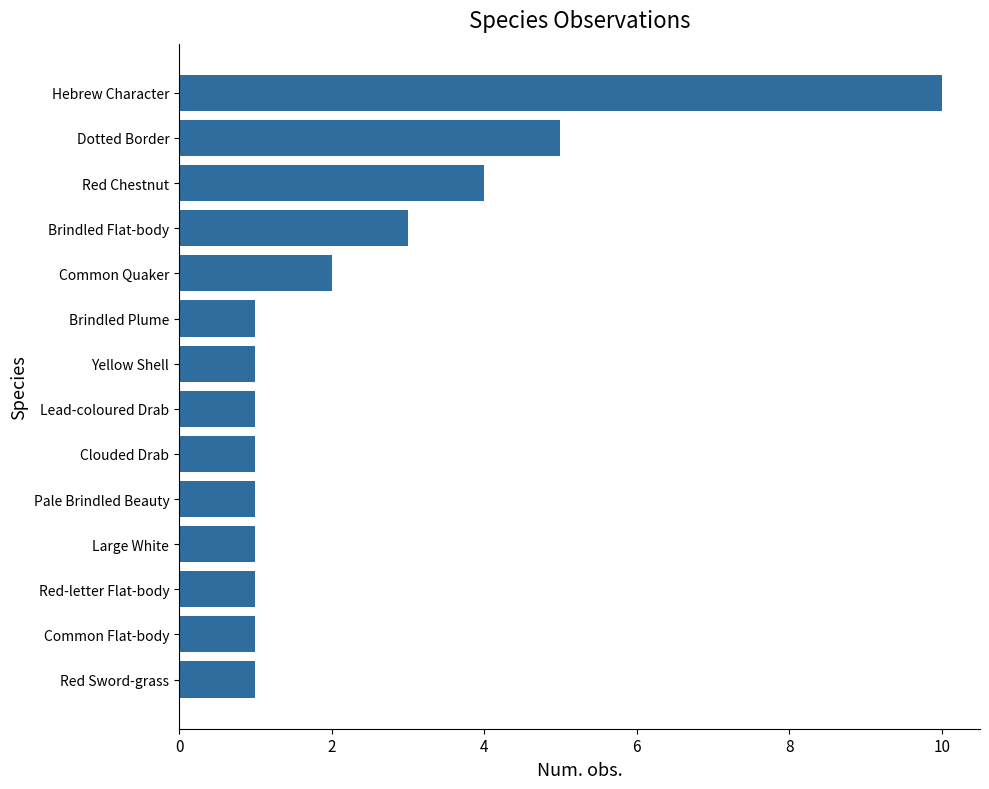

What is the sum of all values?

33